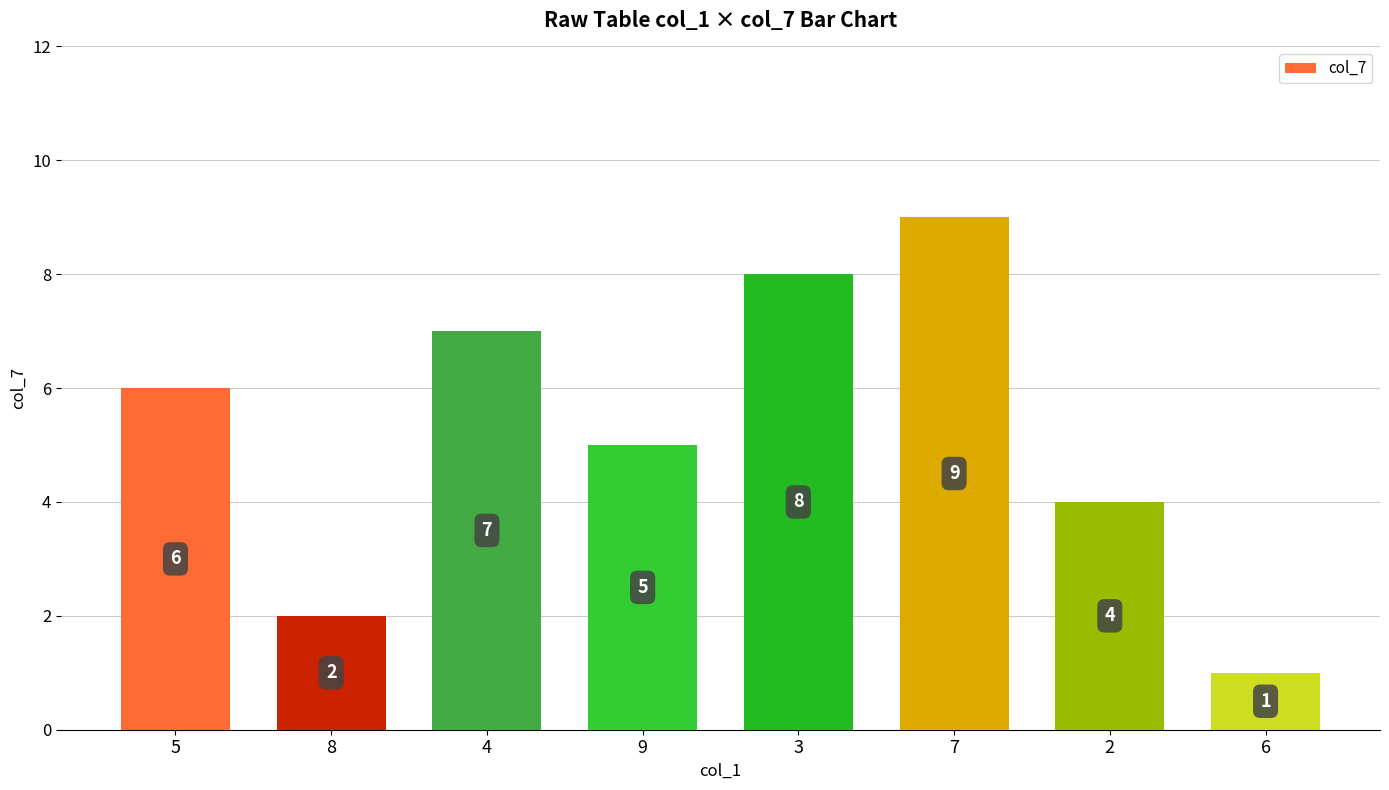

List the labels in order of value, largest first.

7, 3, 4, 5, 9, 2, 8, 6